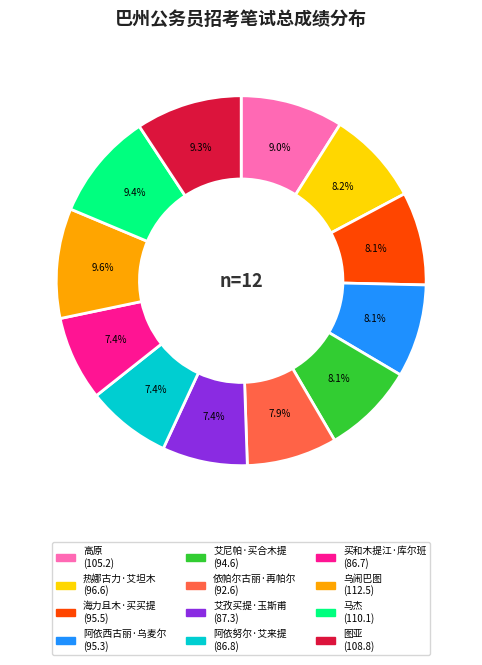

What percentage is NOT represented by 艾孜买提·玉斯甫?

92.6%